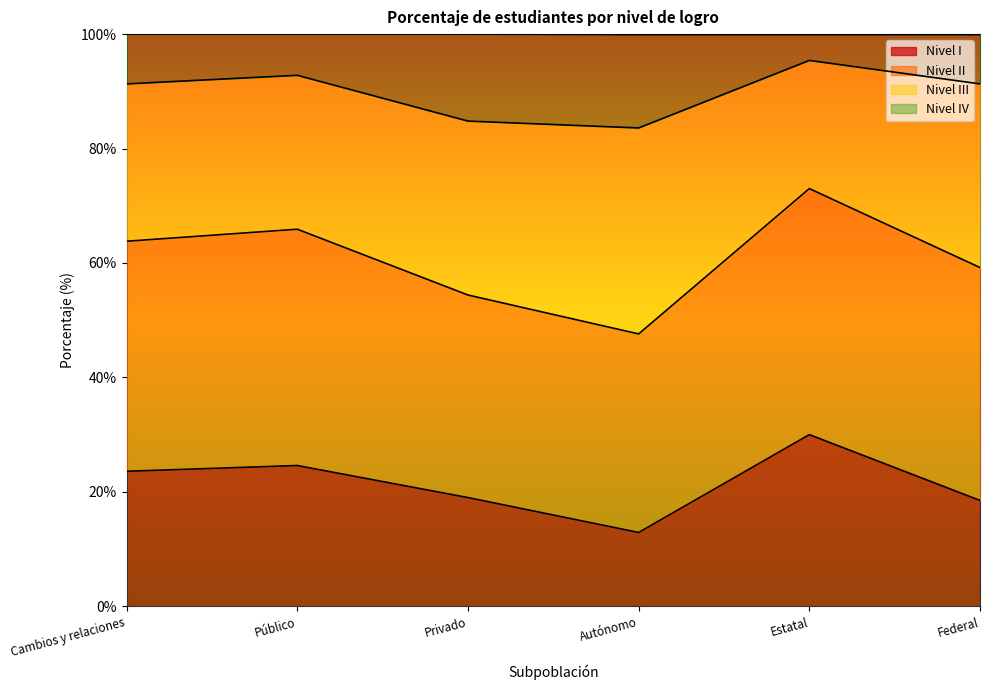

What is the difference between the second highest and second lowest values in the Nivel I series?

6.1